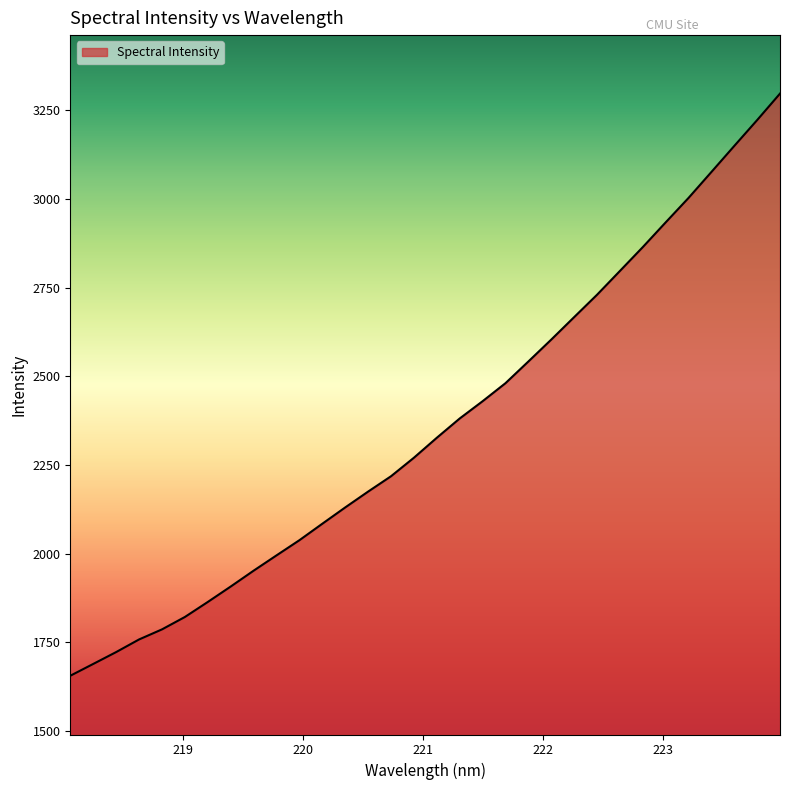

What is the difference between the maximum and minimum values?

1641.0